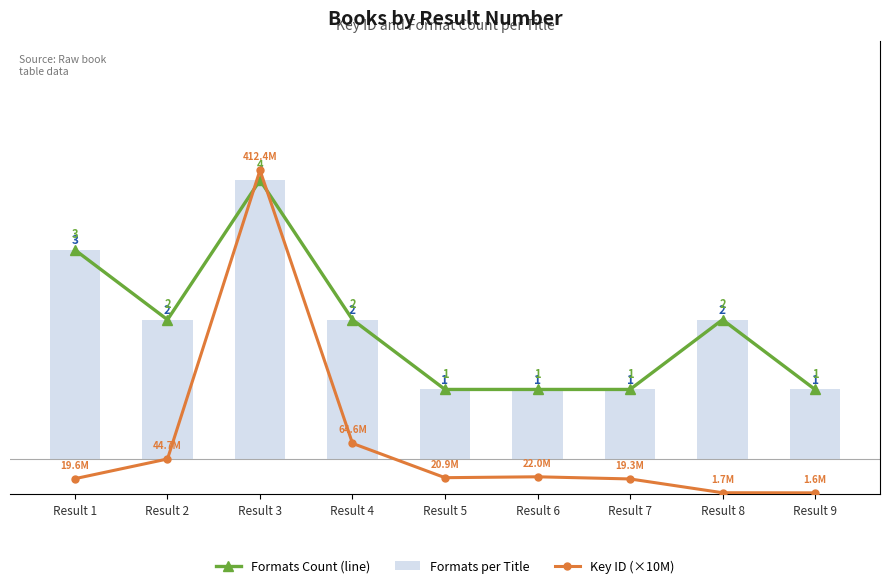

Which category has the lowest value in the Formats Count (line) series?

Result 5